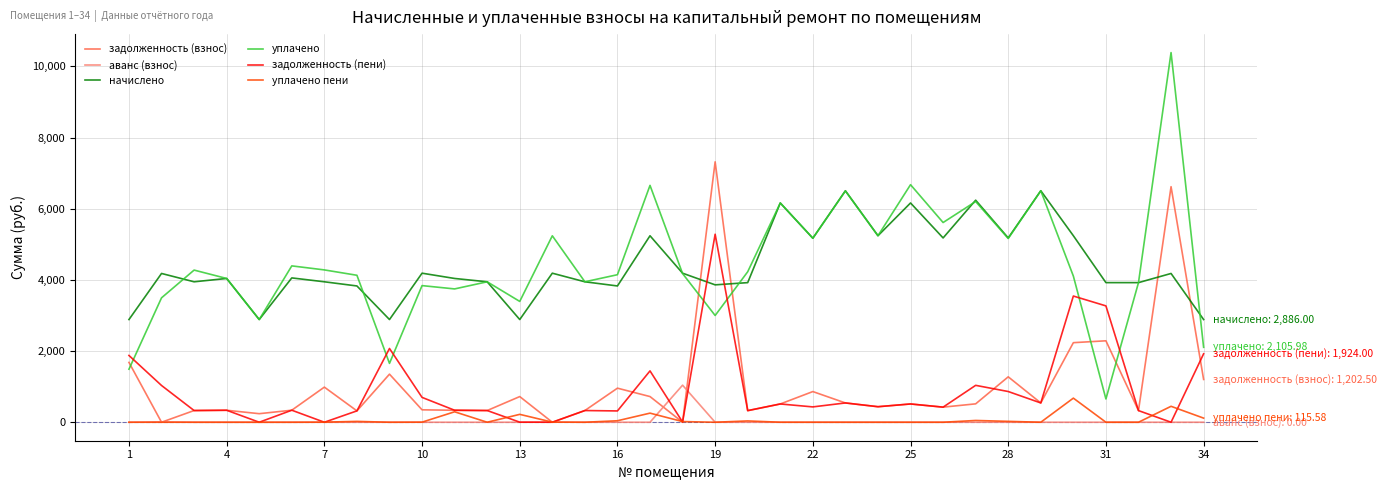

True or false: задолженность (пени) and начислено intersect in this chart.

True